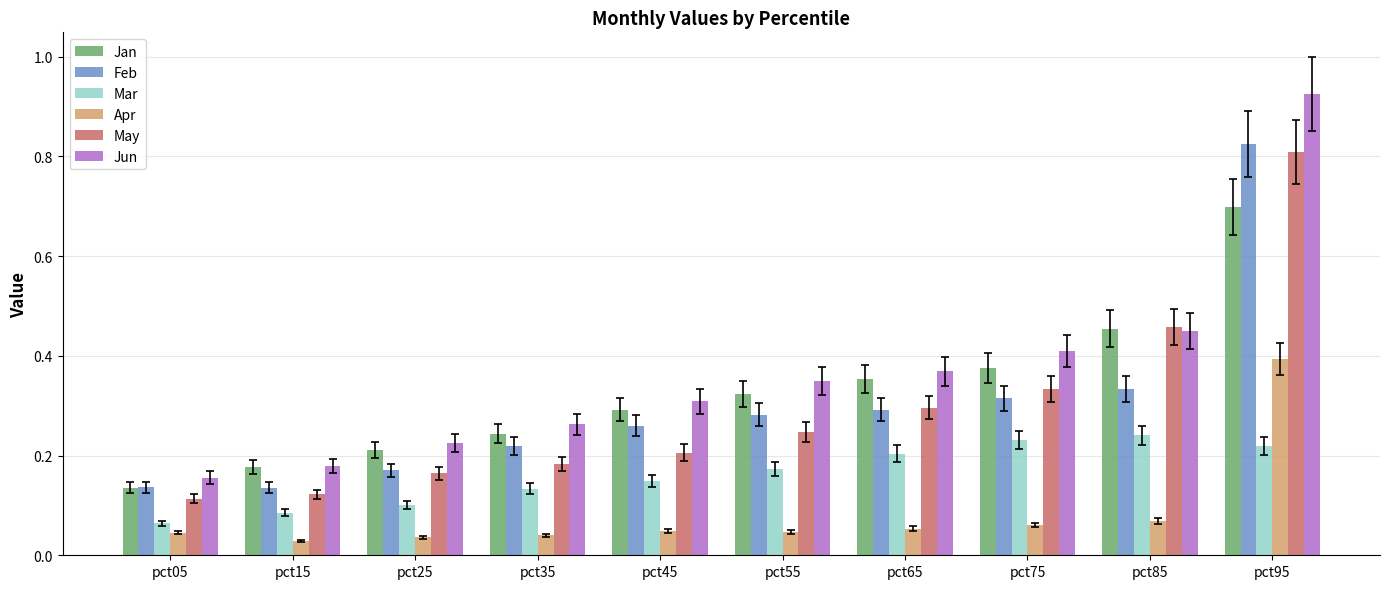

What is the spread (max minus min) of values at pct95?

0.7